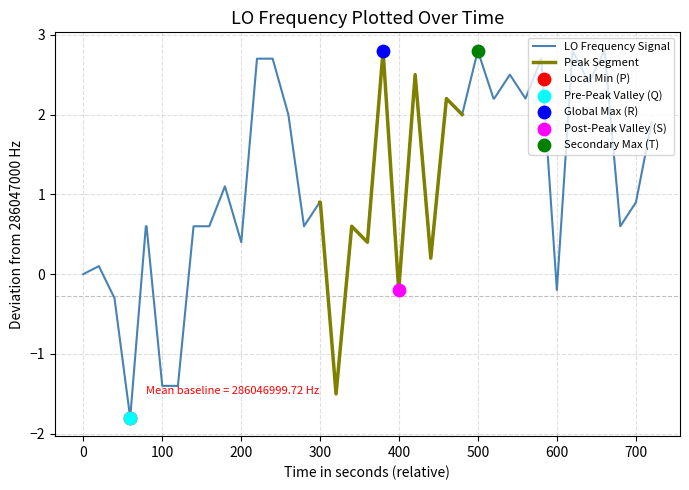

What is the maximum value for LO Frequency Signal?

2.8